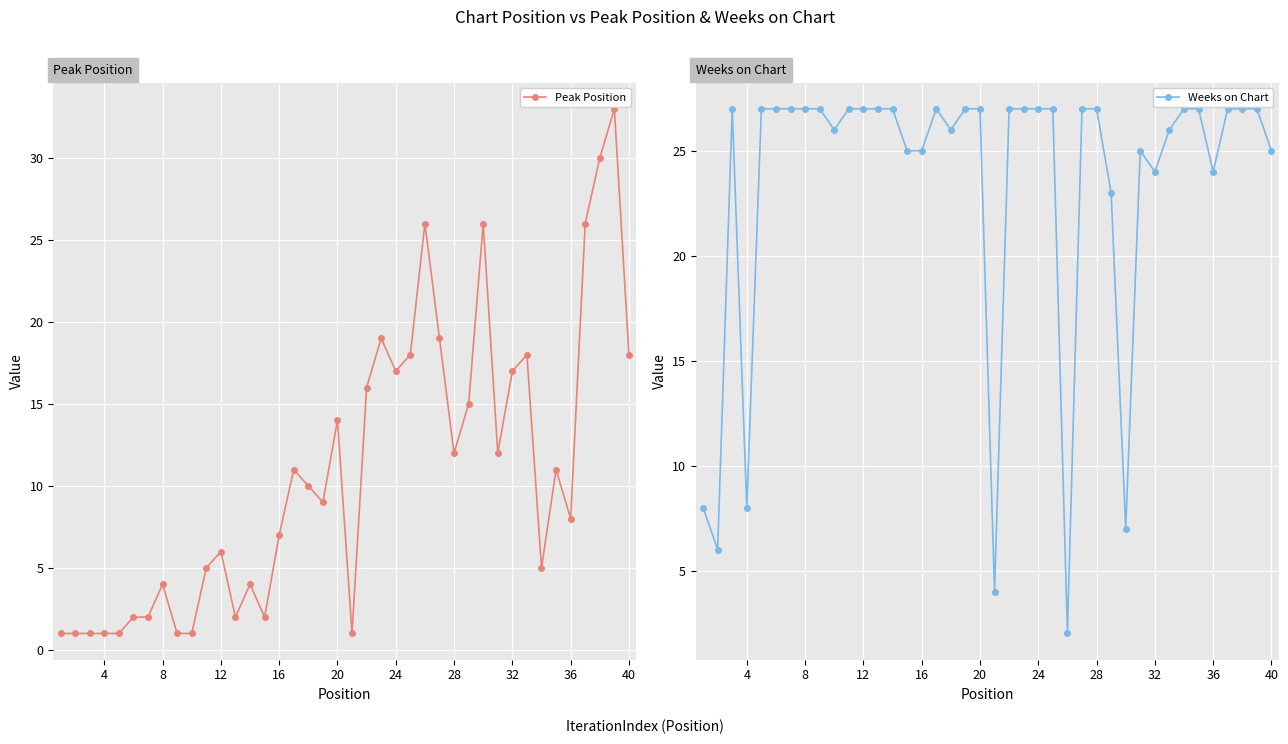

List the series in order of their peak value, highest first.

Peak Position, Weeks on Chart